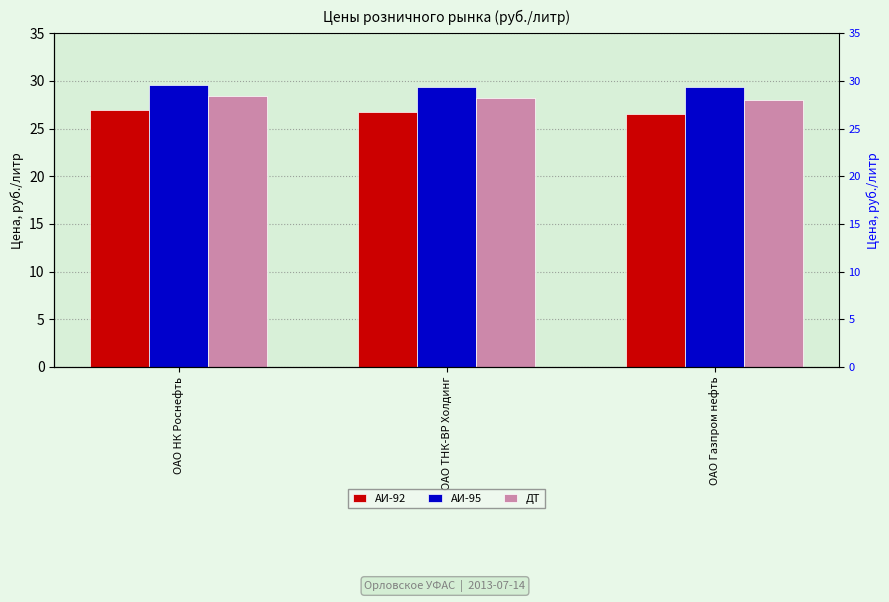

Where is АИ-92 nearest to the value 26?

ОАО Газпром нефть